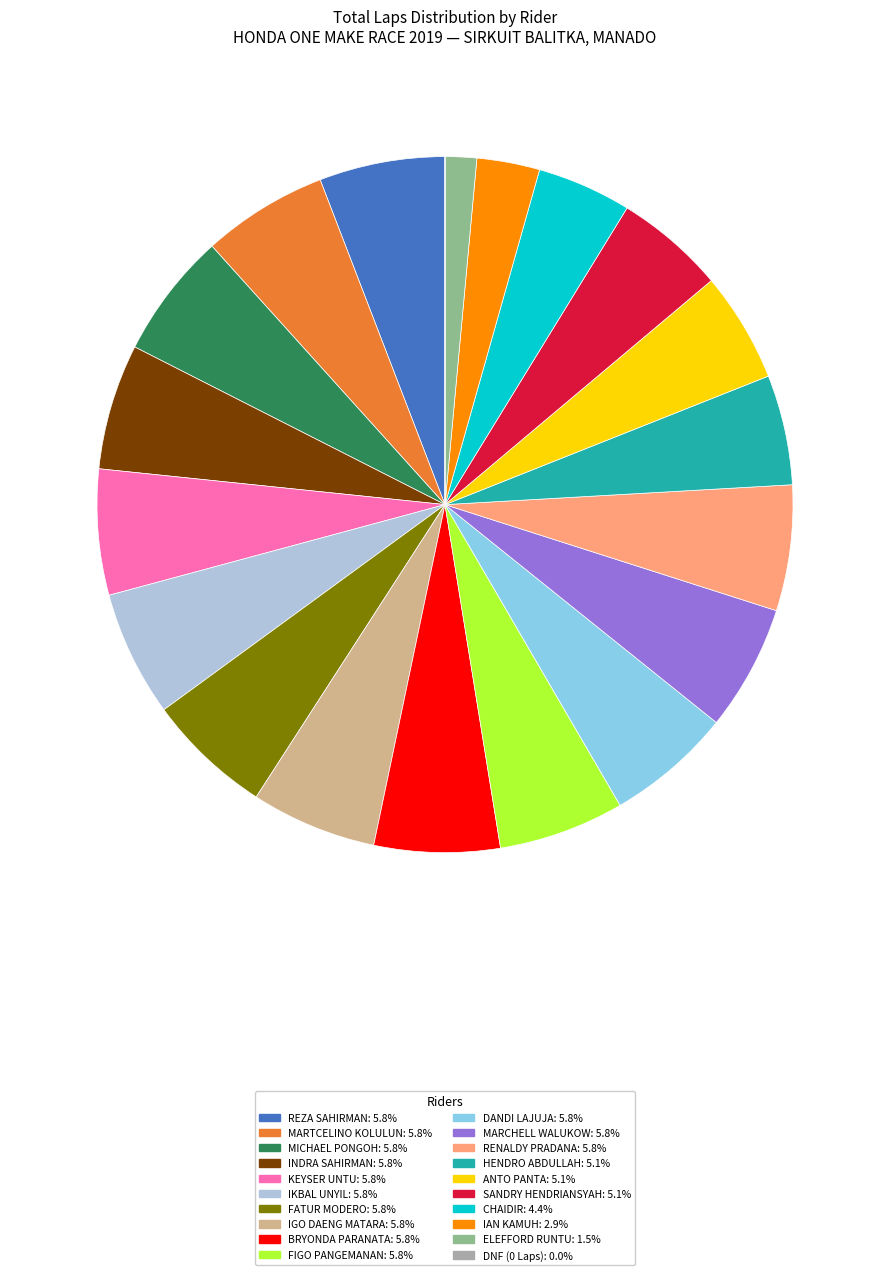

Does any single category account for the majority?

No